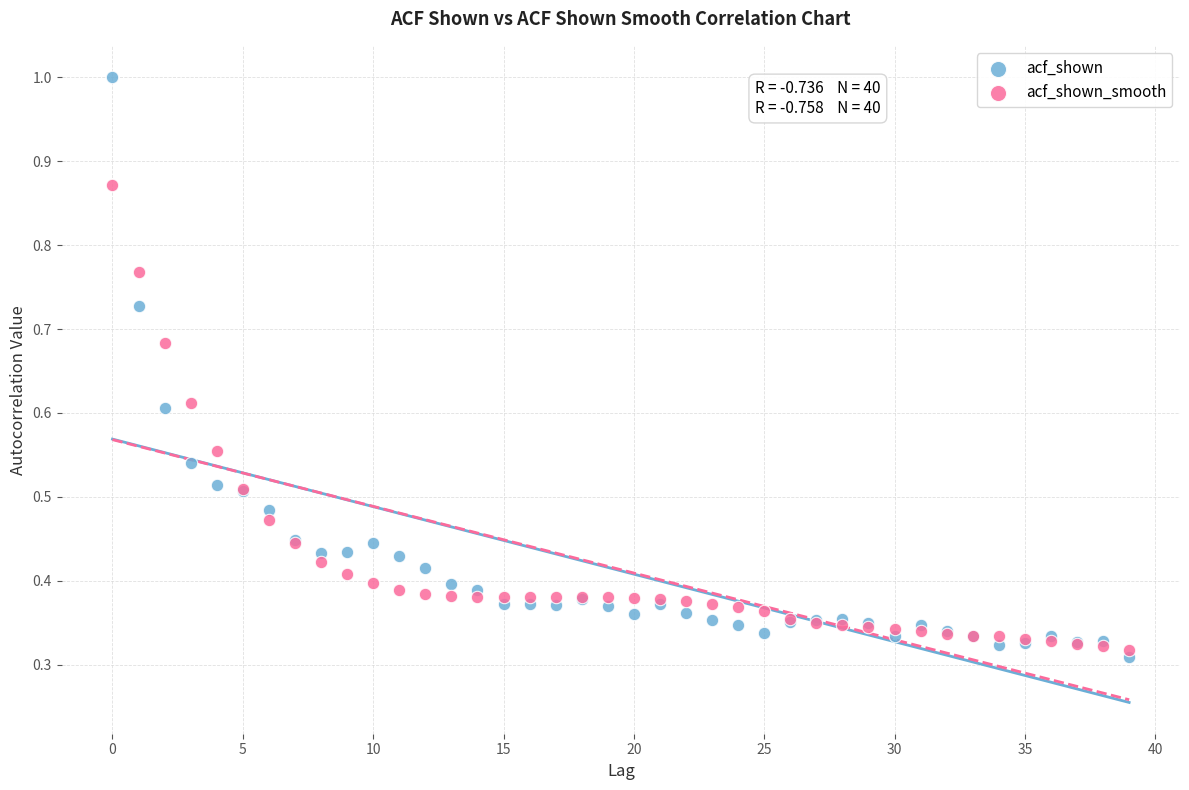

Which series contains the lowest Y value?

acf_shown